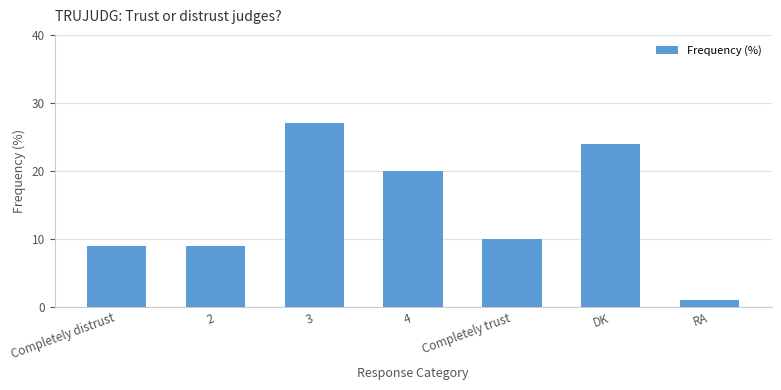

What is the difference between the second highest and minimum values?

23